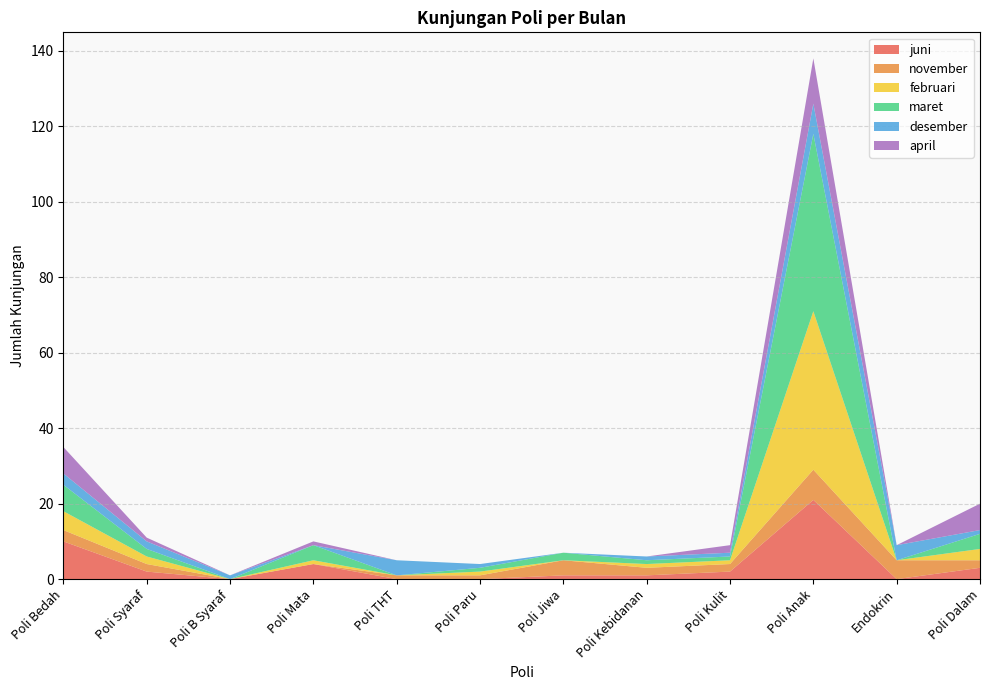

Reading left to right, extract all data points from this chart.

juni: 10	2	0	4	0	0	1	1	2	21	0	3
november: 3	2	0	0	1	1	4	2	2	8	5	2
februari: 5	2	0	1	0	1	0	1	1	42	0	3
maret: 7	2	0	4	0	1	2	1	1	47	0	4
desember: 3	2	1	0	4	1	0	1	1	8	4	1
april: 7	1	0	1	0	0	0	0	2	12	0	7